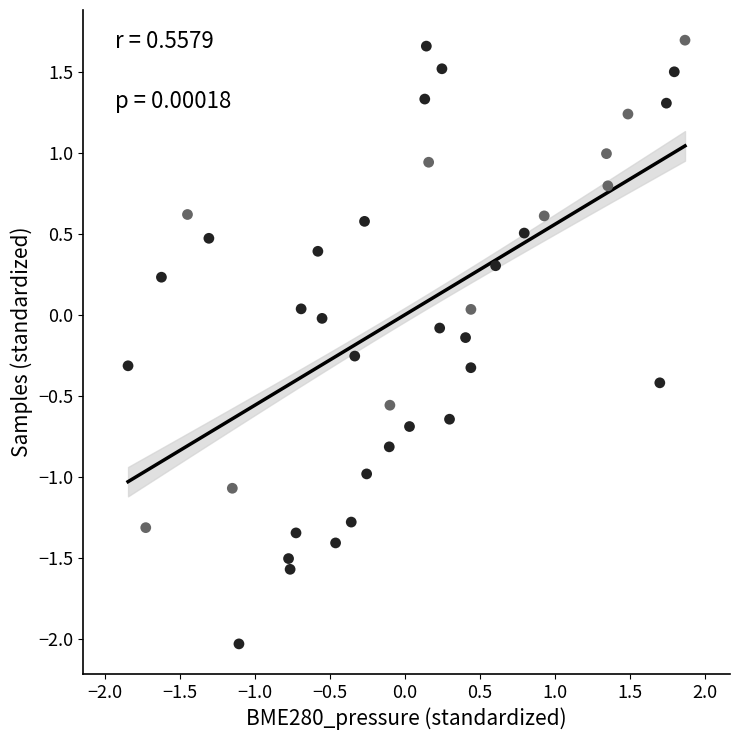

What is the range of Y values (max minus min)?

3.7